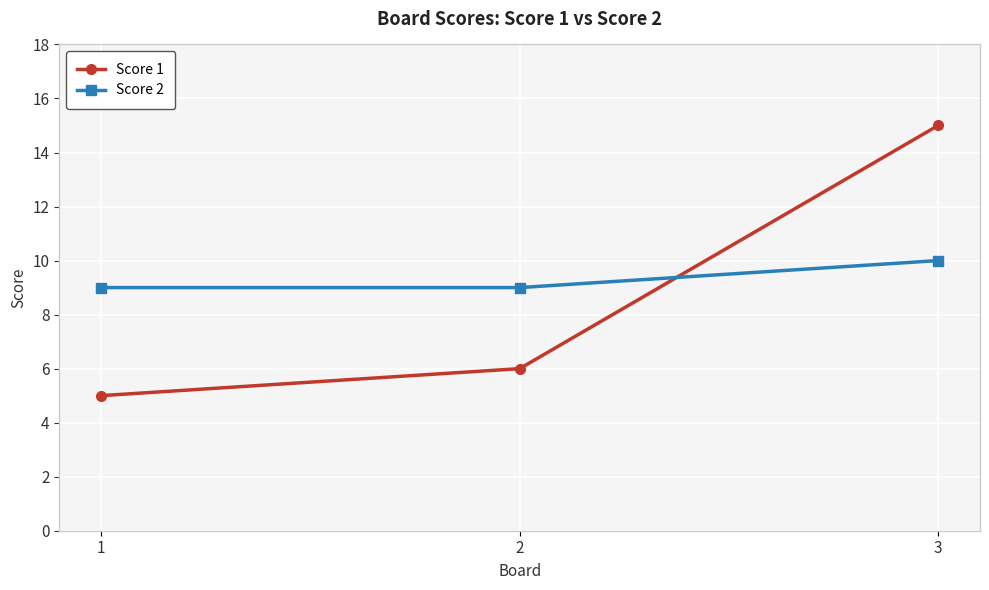

What are all the series names shown in the legend?

Score 1, Score 2